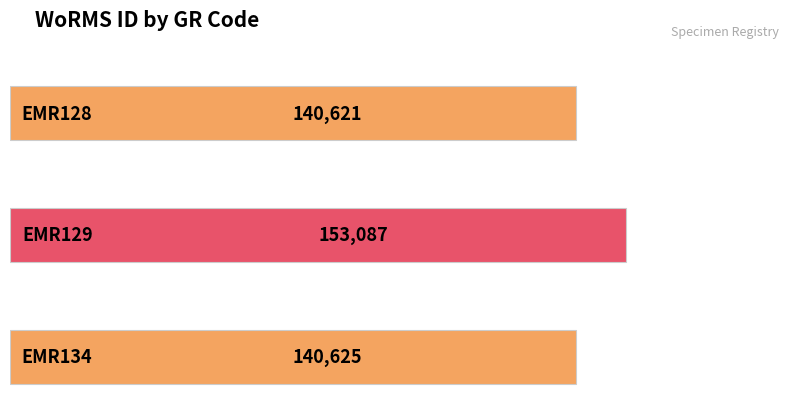

What is the smallest value displayed?

140621